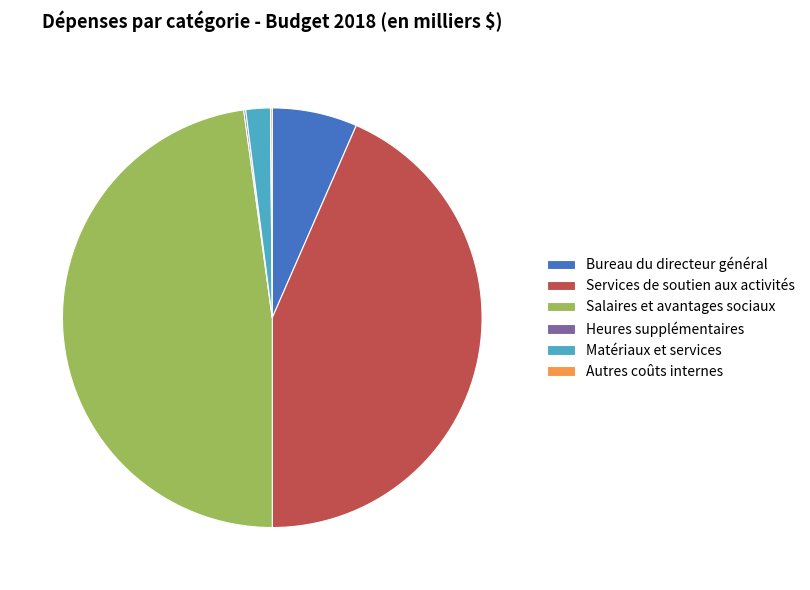

What is the ratio of the value at Services de soutien aux activités to the value at Matériaux et services?

23.0